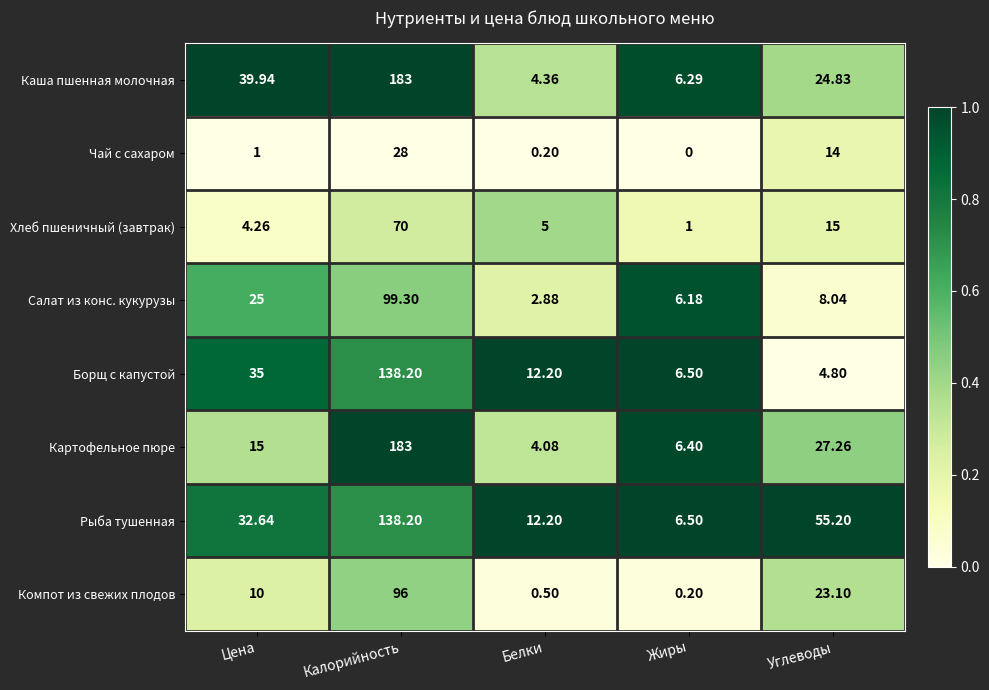

At Цена, list the series in order from largest to smallest.

Каша пшенная молочная, Борщ с капустой, Рыба тушенная, Салат из конс. кукурузы, Картофельное пюре, Компот из свежих плодов, Хлеб пшеничный (завтрак), Чай с сахаром